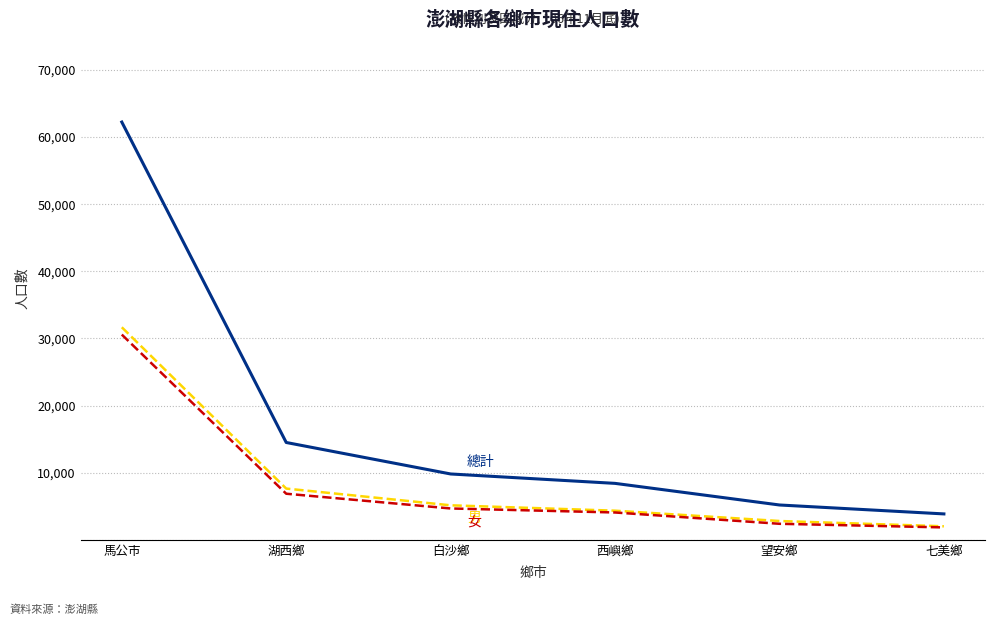

What is the difference between the highest and lowest values at 七美鄉?

2013